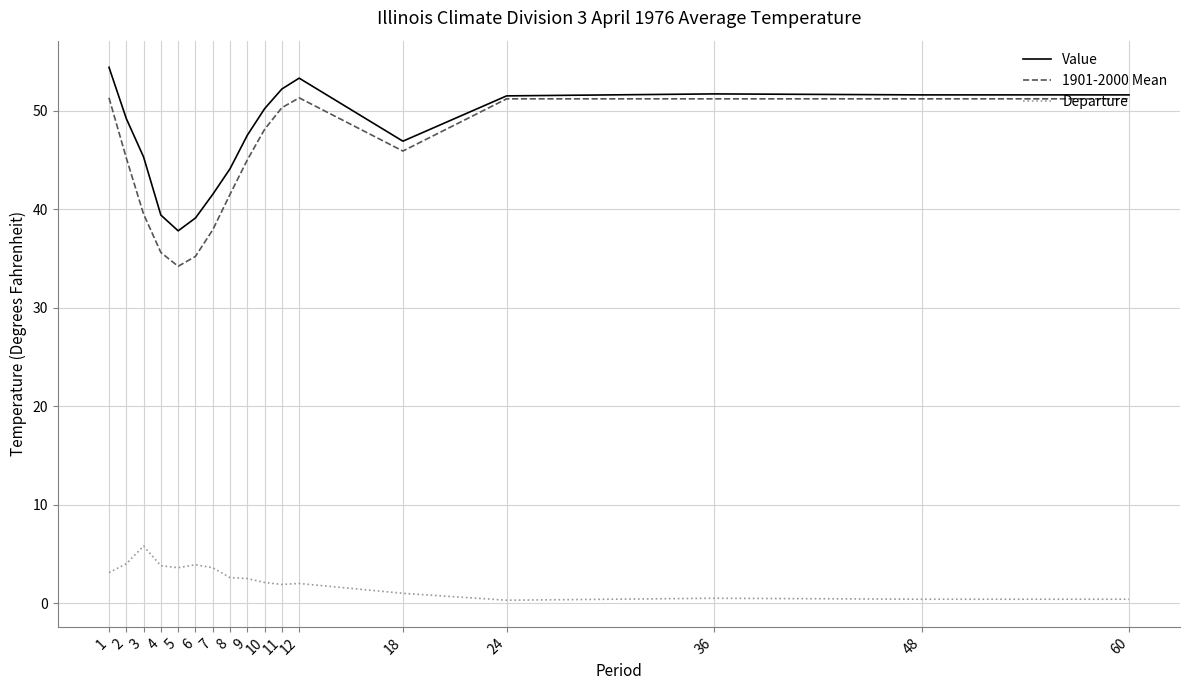

How many lines are shown in the chart?

3